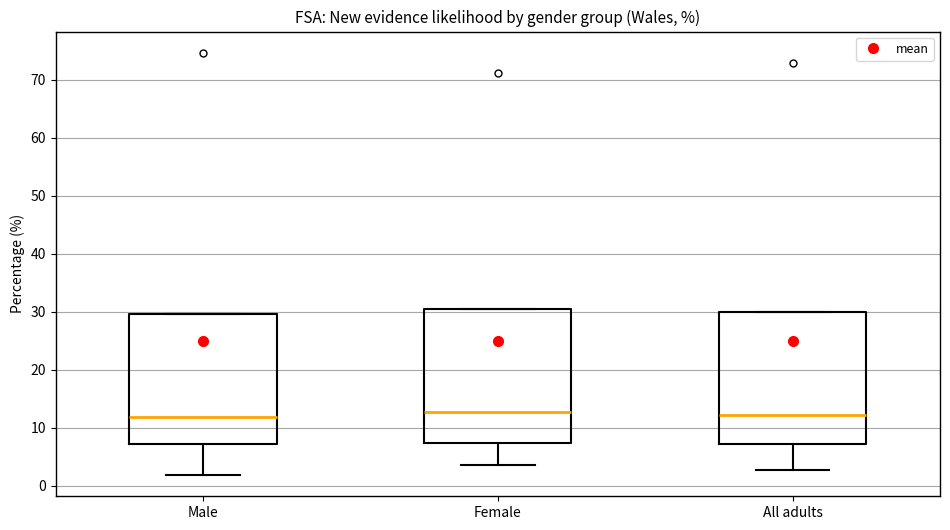

Where does the lower whisker of the box for Male end on the y-axis? The values are not printed on the chart, so give them approximately, as read against the axis.

2